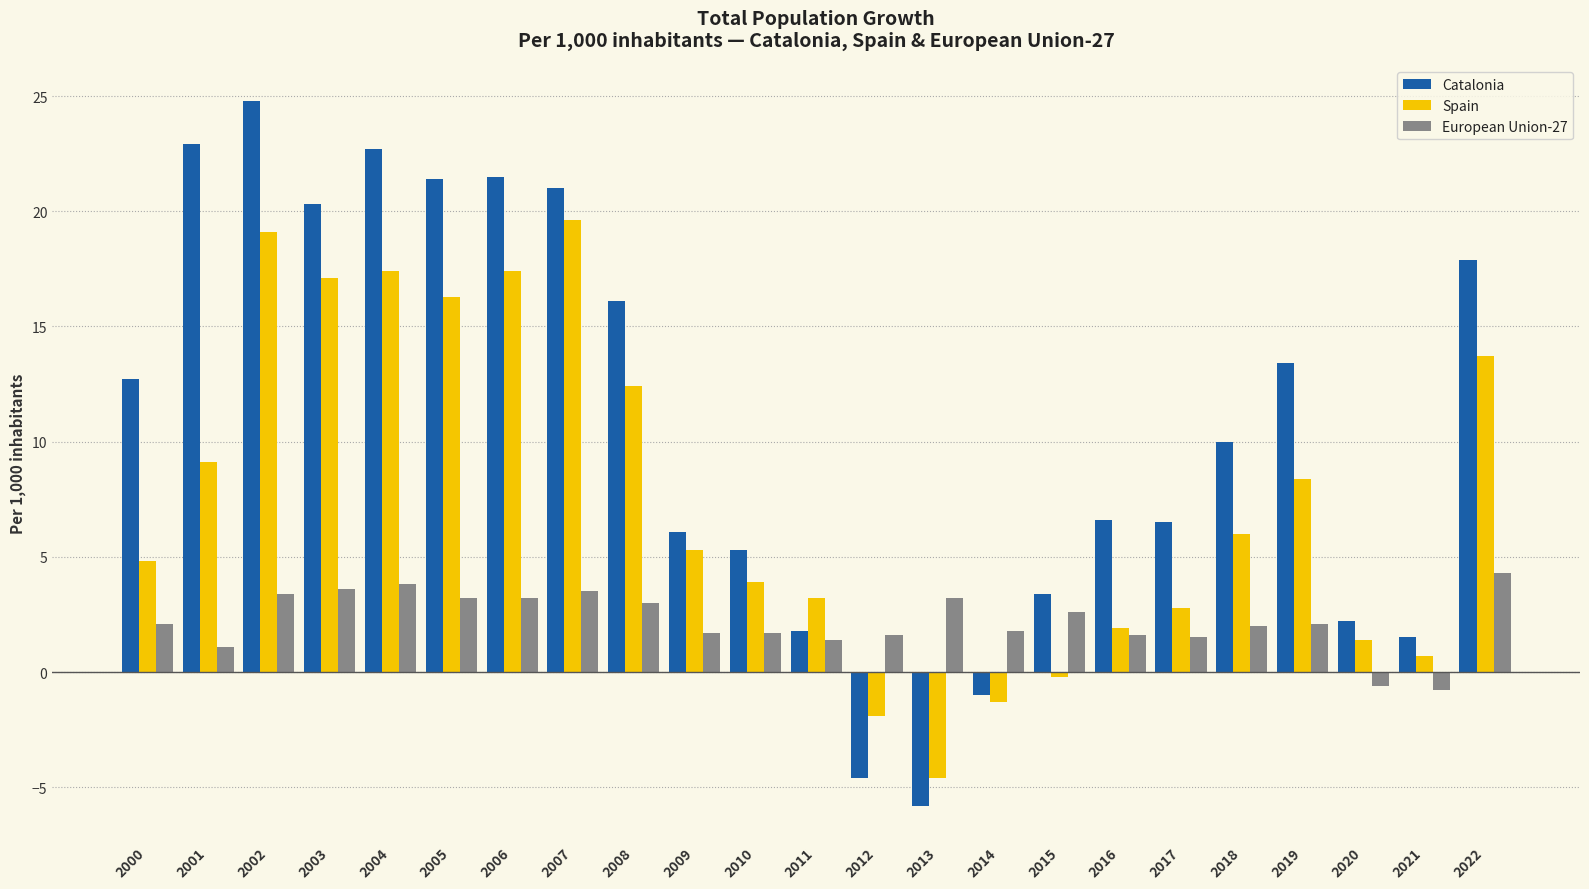

What is the difference between the Catalonia values at 2019 and 2000?

0.7